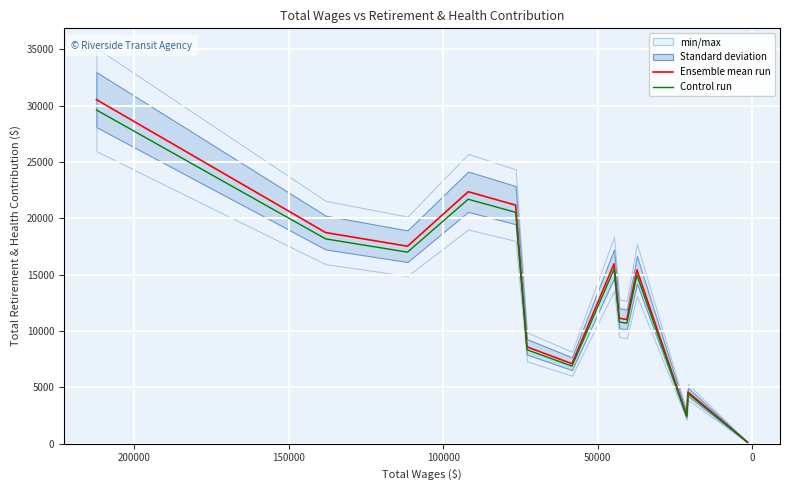

Is the value of Control run at 13 greater than the value of Ensemble mean run at 12?

No